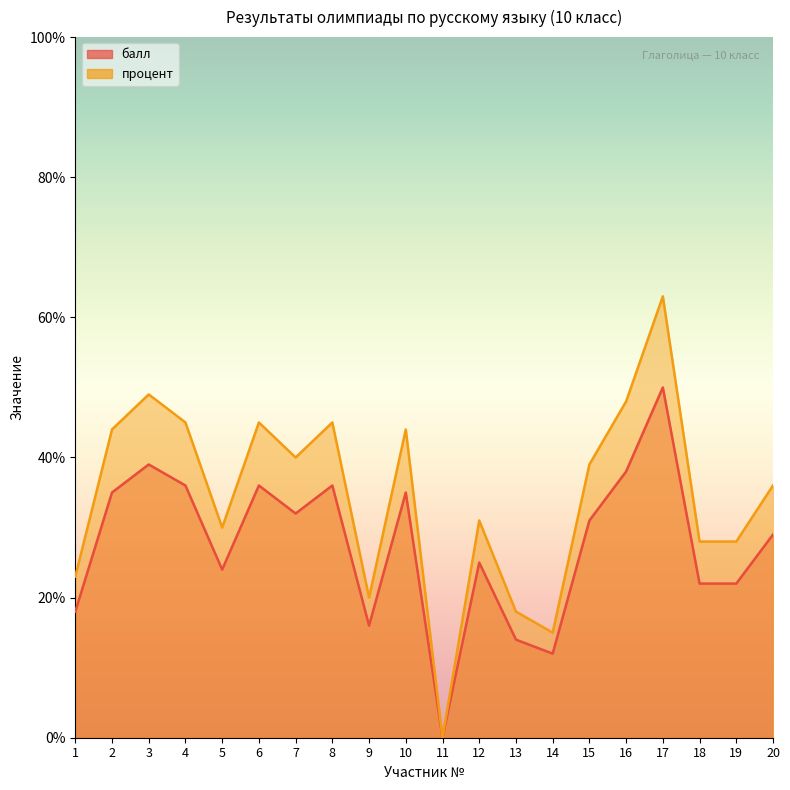

At which label does балл first exceed 31?

2